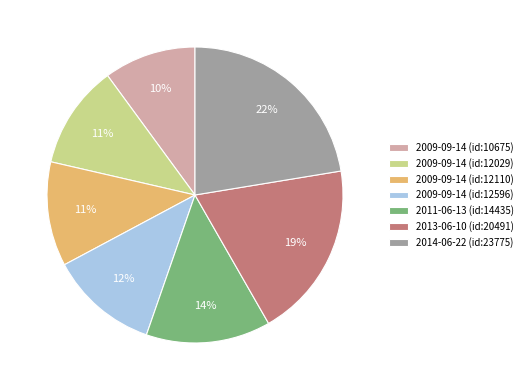

Between 2009-09-14 (id:10675) and 2014-06-22 (id:23775), which is larger?

2014-06-22 (id:23775)